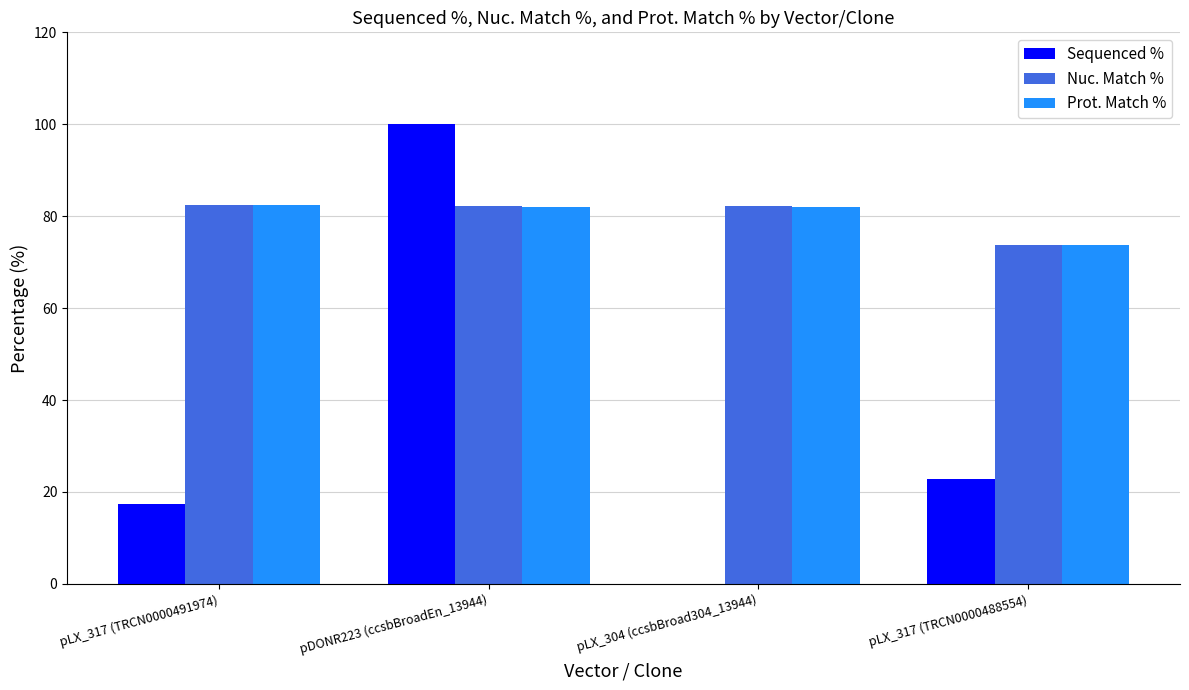

What value does the Nuc. Match % series have at pDONR223 (ccsbBroadEn_13944)?

82.3